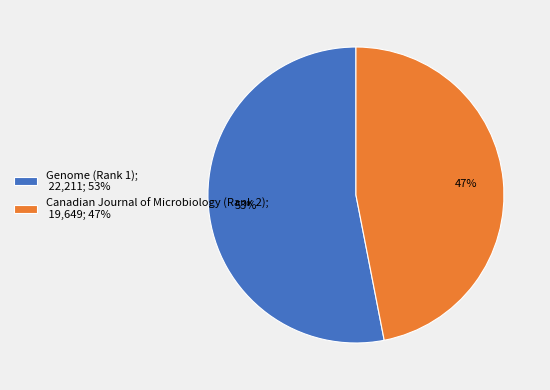

To the nearest percent, what is the difference between the Genome (Rank 1) and Canadian Journal of Microbiology (Rank 2) slice percentages?

6%